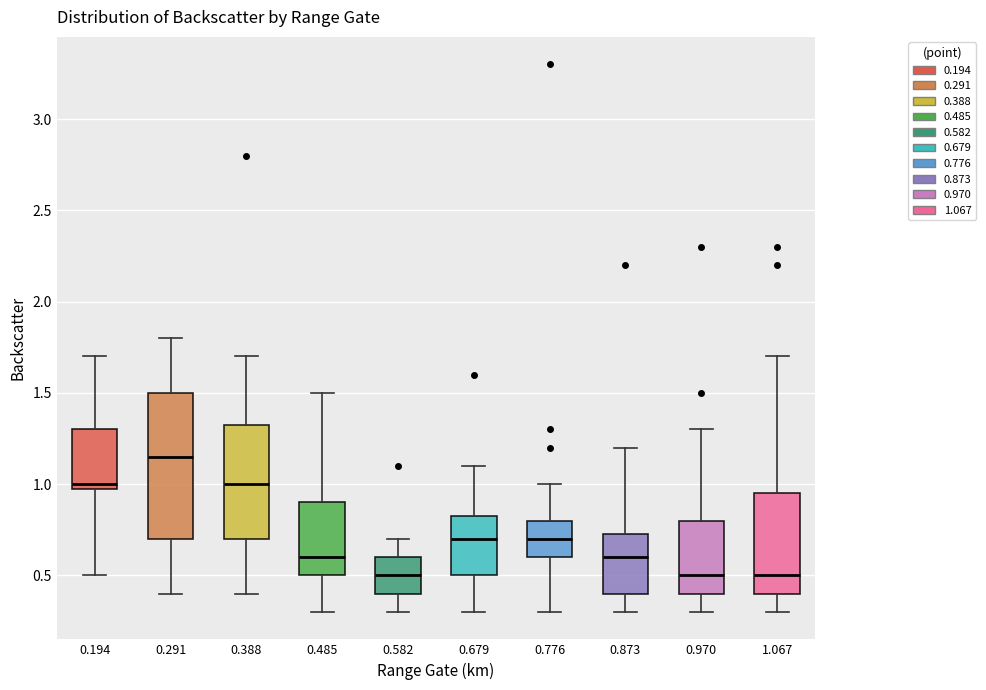

Which box is the tallest, from its lower edge to its upper edge?

0.291